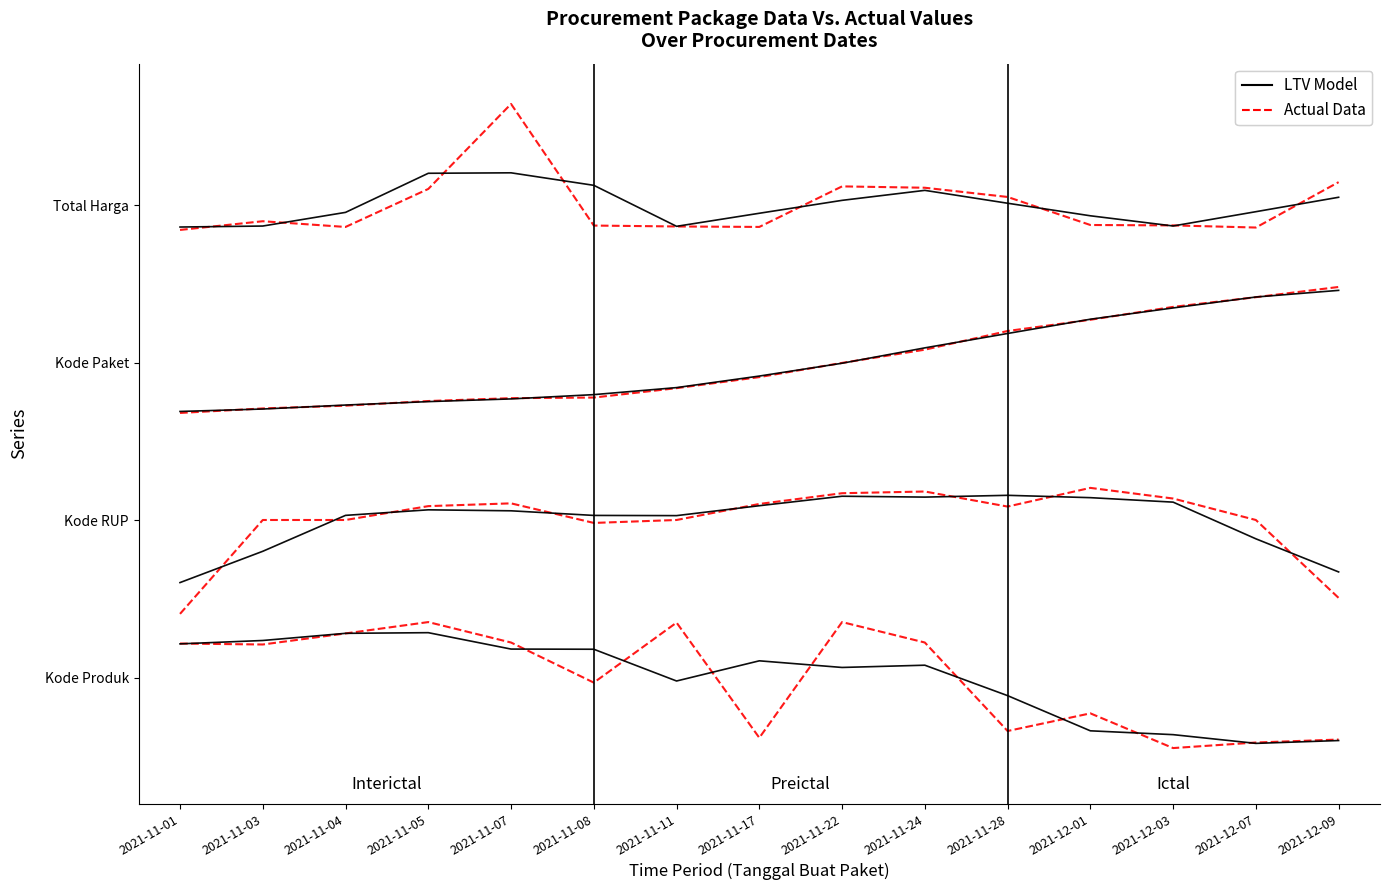

How many lines are shown in the chart?

2